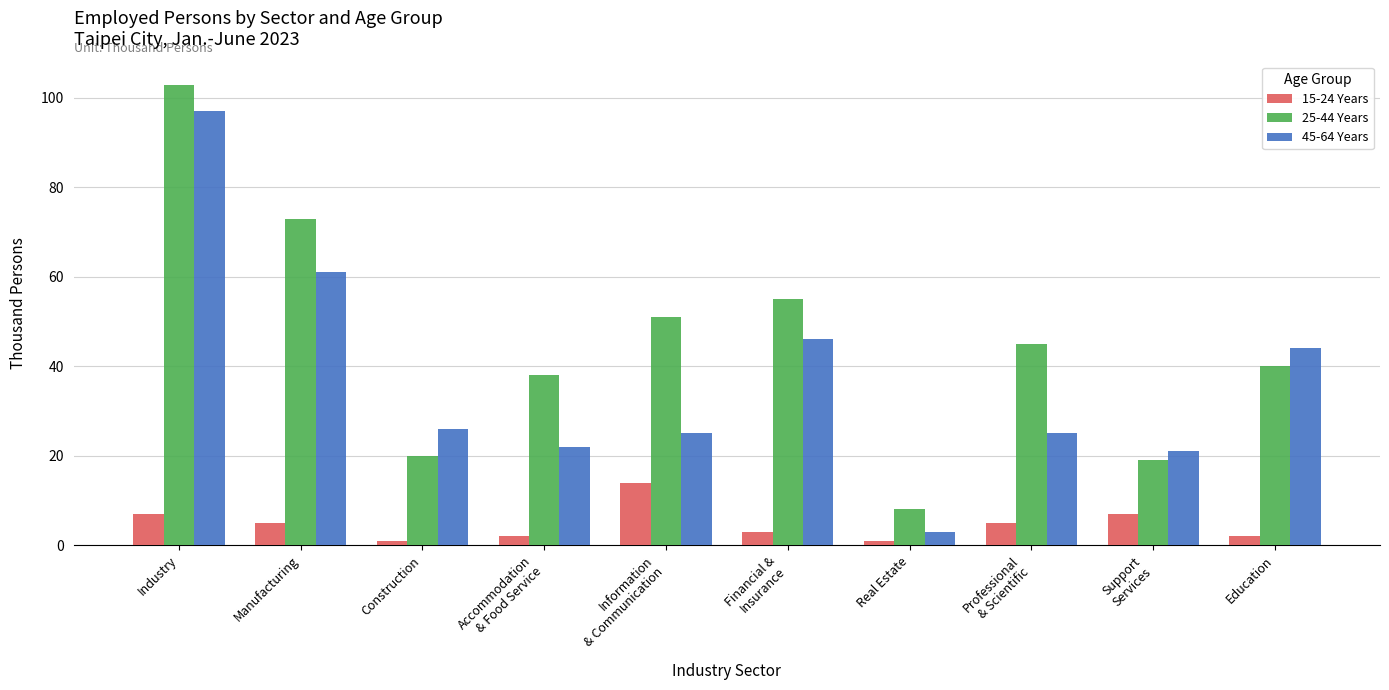

How many data points in 15-24 Years are less than 5?

5